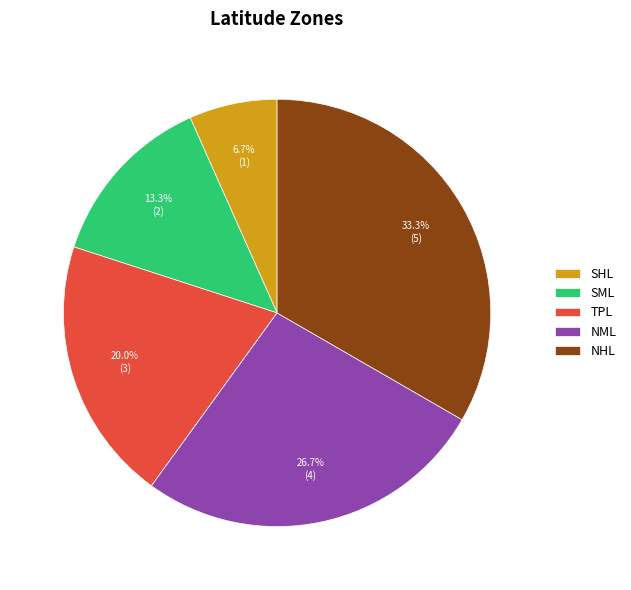

Rank the categories by value from lowest to highest.

SHL, SML, TPL, NML, NHL